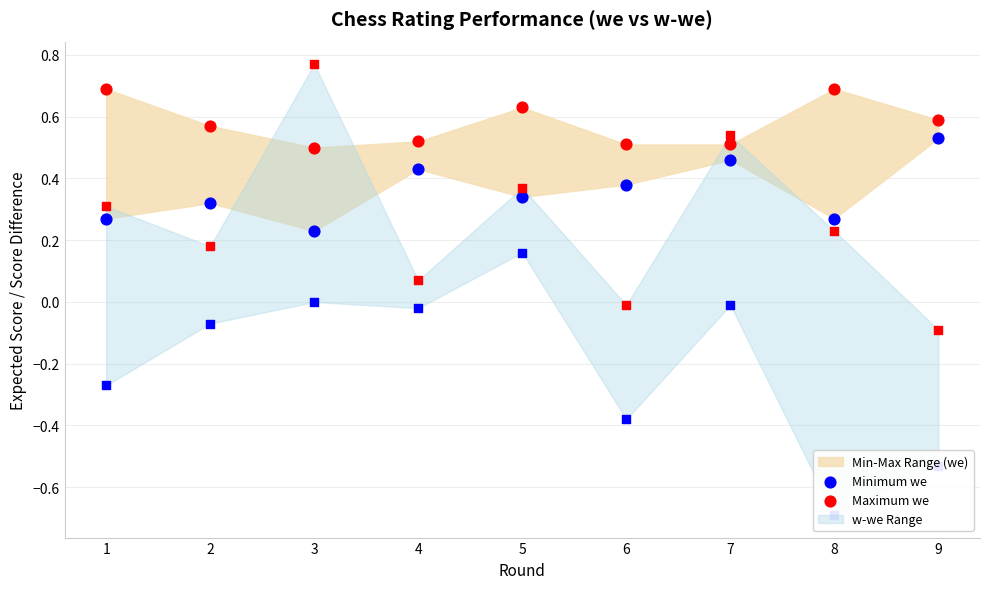

At which category is the sum across all series the highest?

9